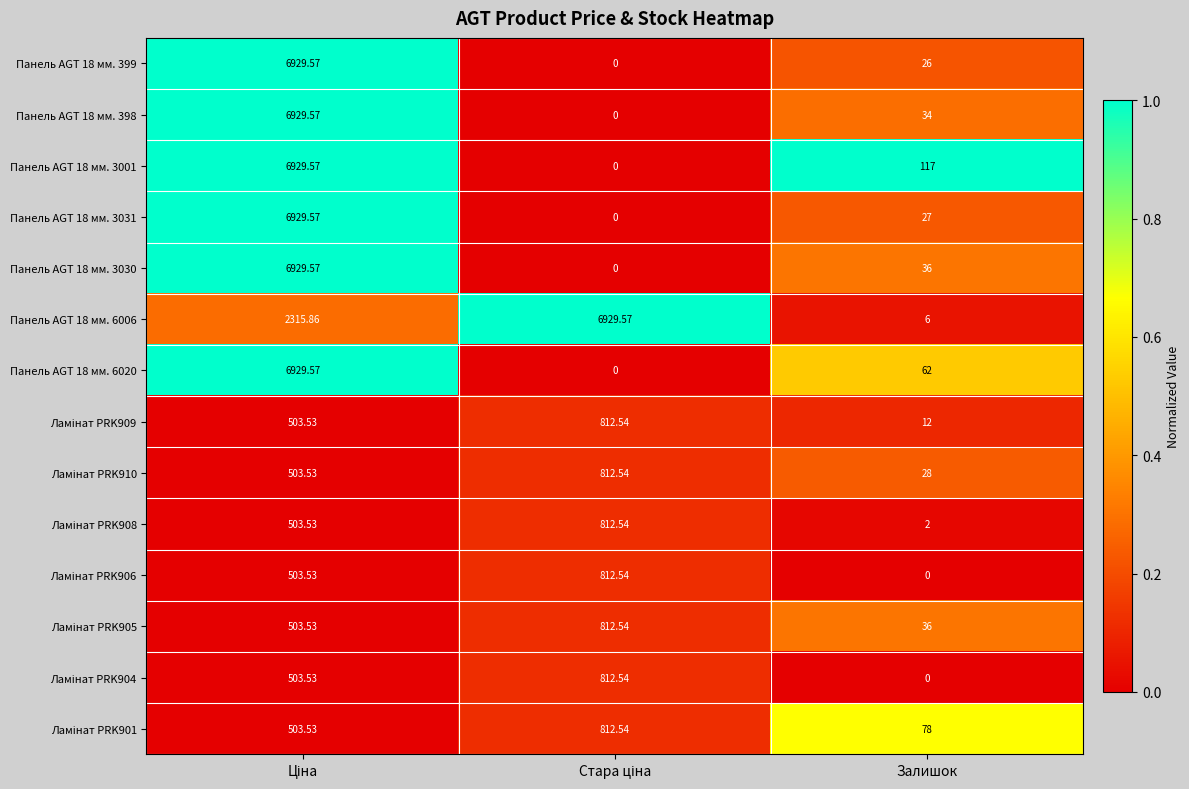

Which series has the largest total across all categories?

Панель AGT 18 мм. 6006